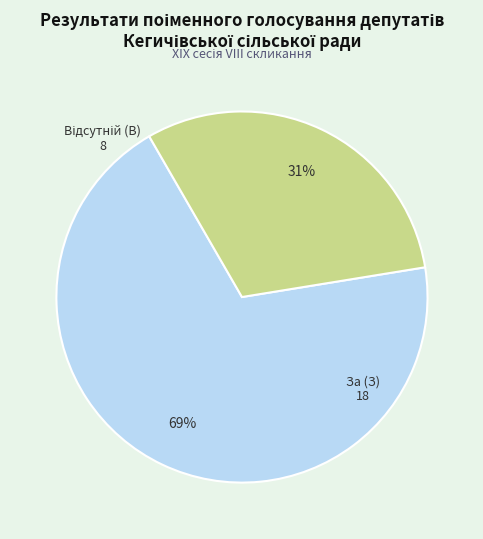

To the nearest percent, what is the difference between the largest and smallest slice percentages?

38%